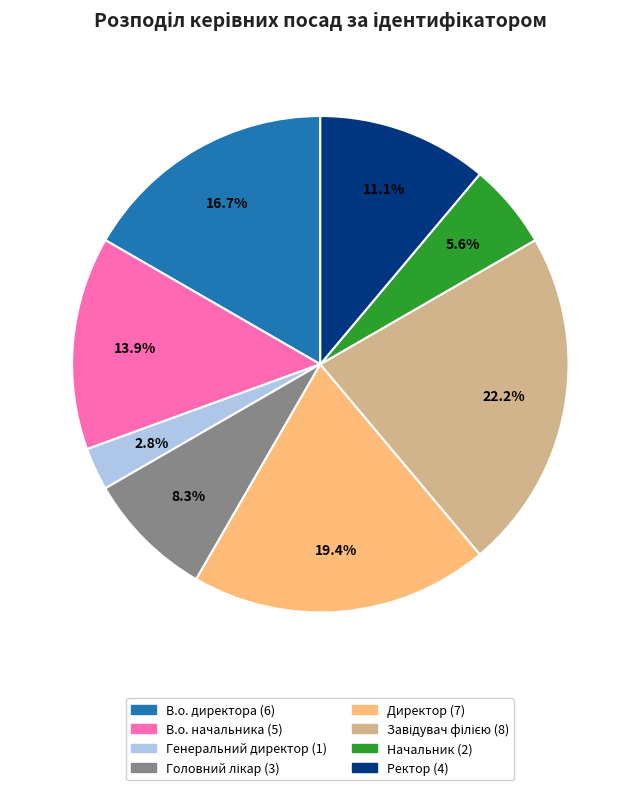

Is the sum of В.о. начальника and Начальник greater than half?

No